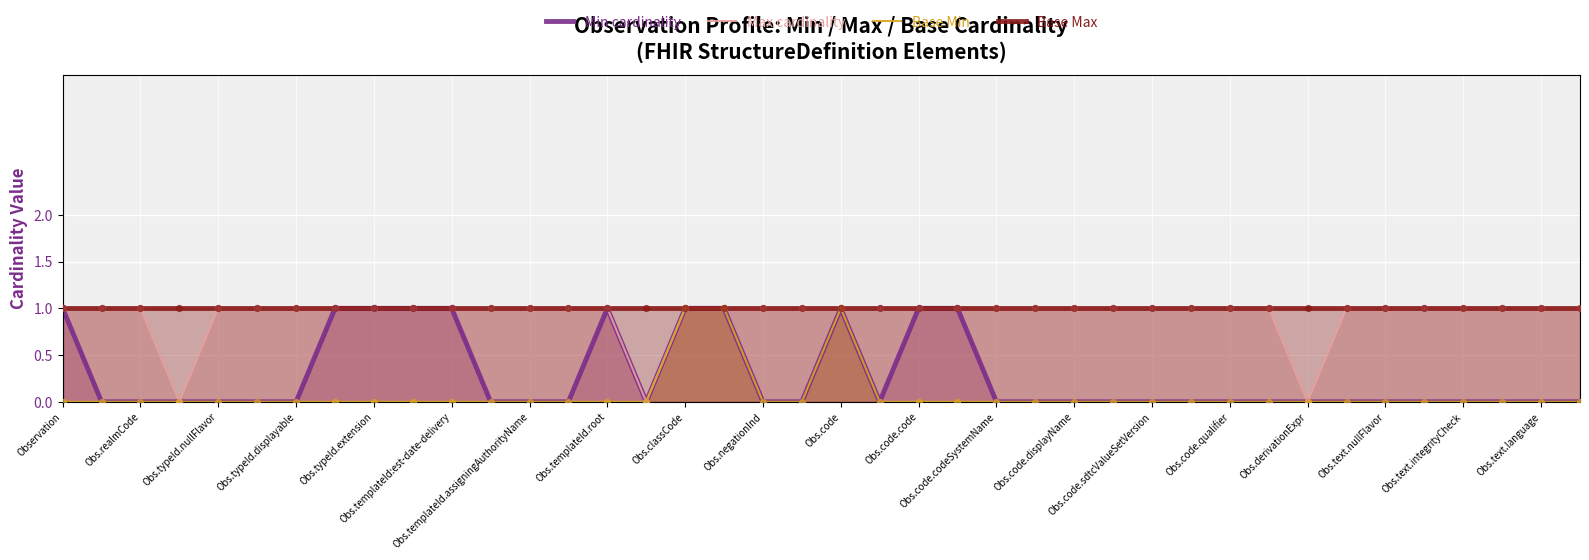

Which series reaches the minimum Y coordinate?

Min cardinality